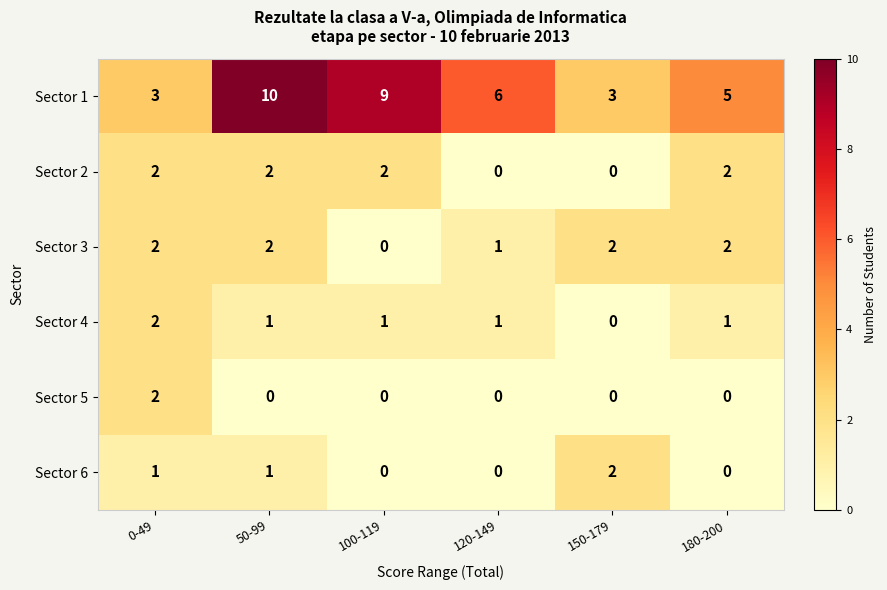

At which category is the sum across all series the highest?

50-99